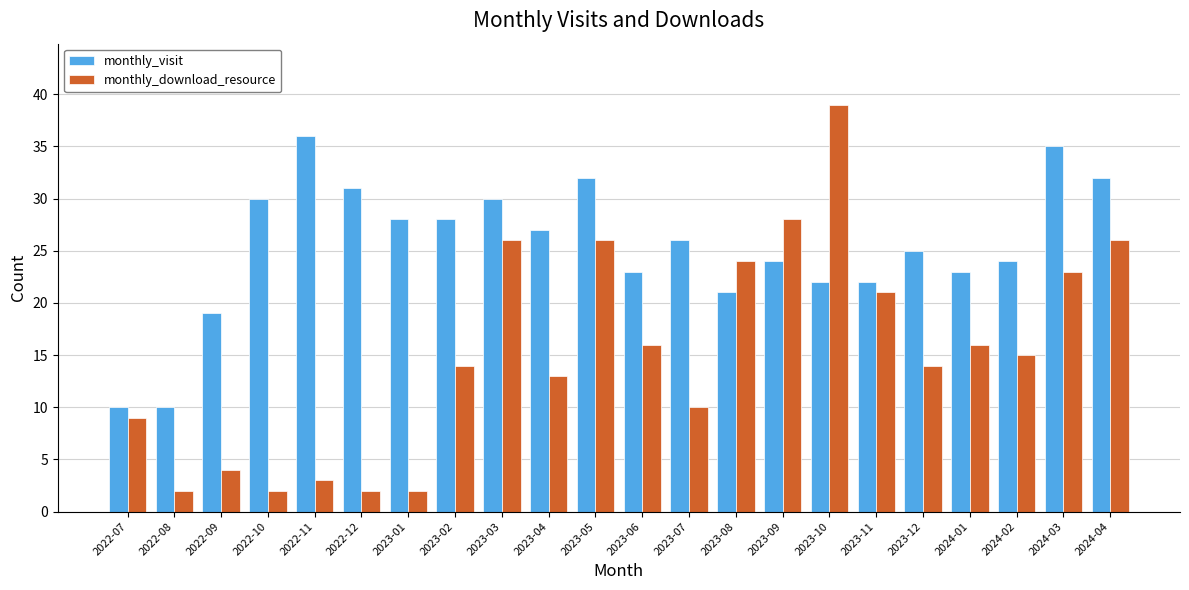

At 2023-09, list the series in order from largest to smallest.

monthly_download_resource, monthly_visit